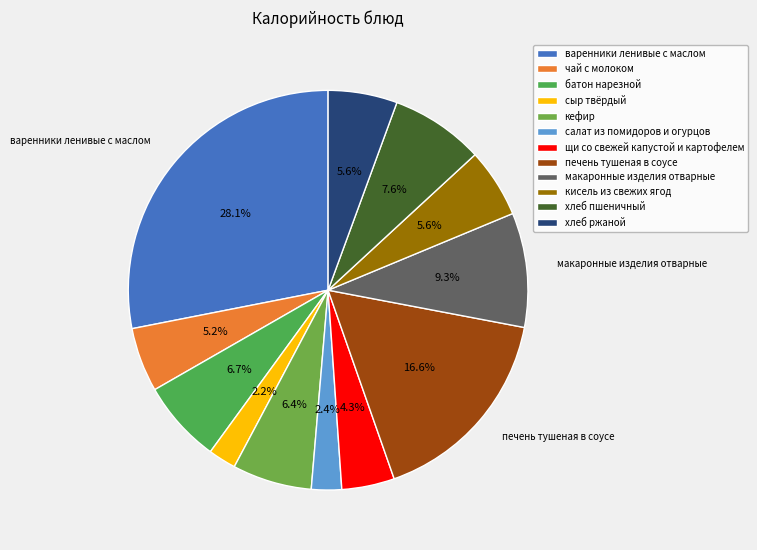

Approximately how many times larger is the value at салат из помидоров и огурцов compared to щи со свежей капустой и картофелем?

0.6